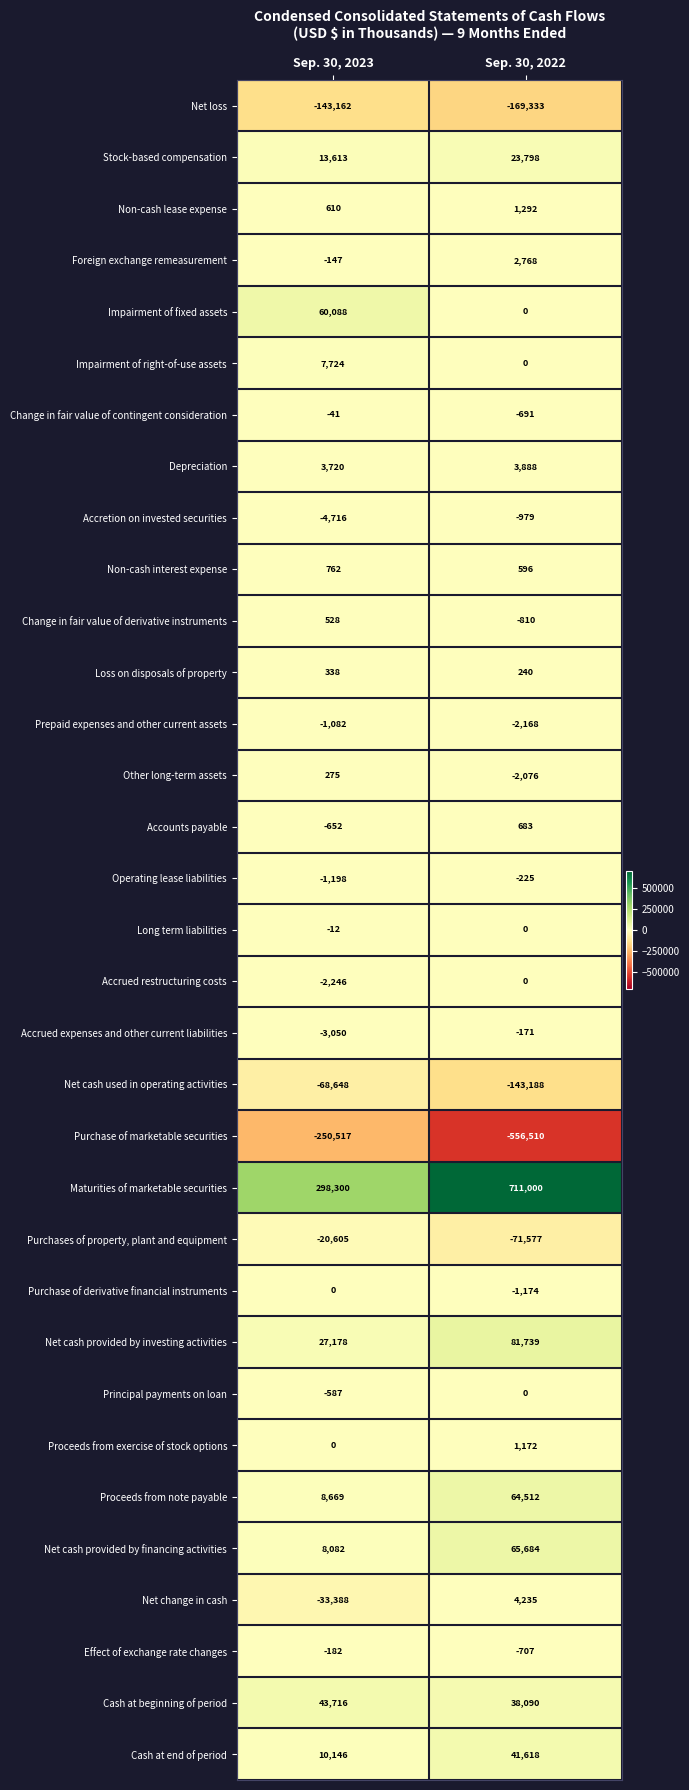

List the labels in order of Prepaid expenses and other current assets value, smallest first.

Sep. 30, 2022, Sep. 30, 2023